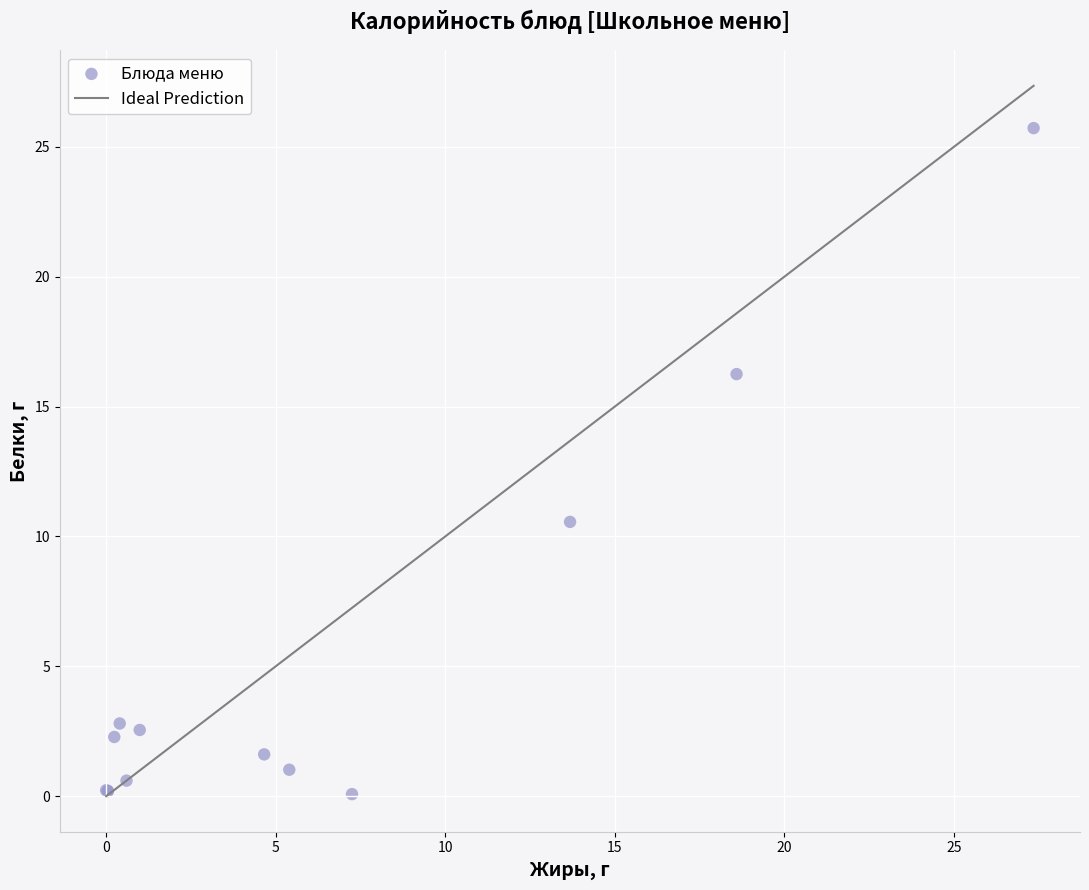

What Y value in the scatter plot is closest to 12?

10.6